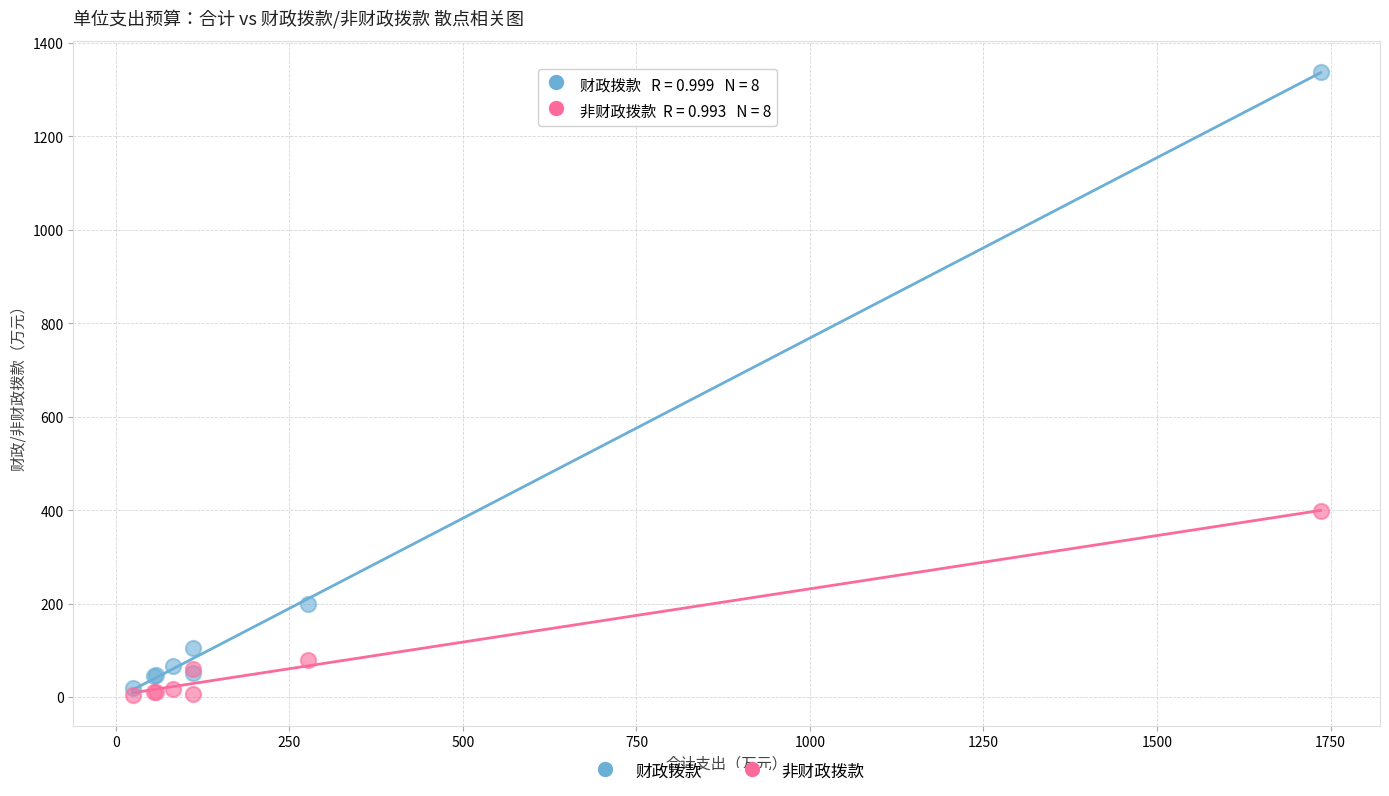

In the 财政拨款 series, what Y value is closest to 678?

198.9